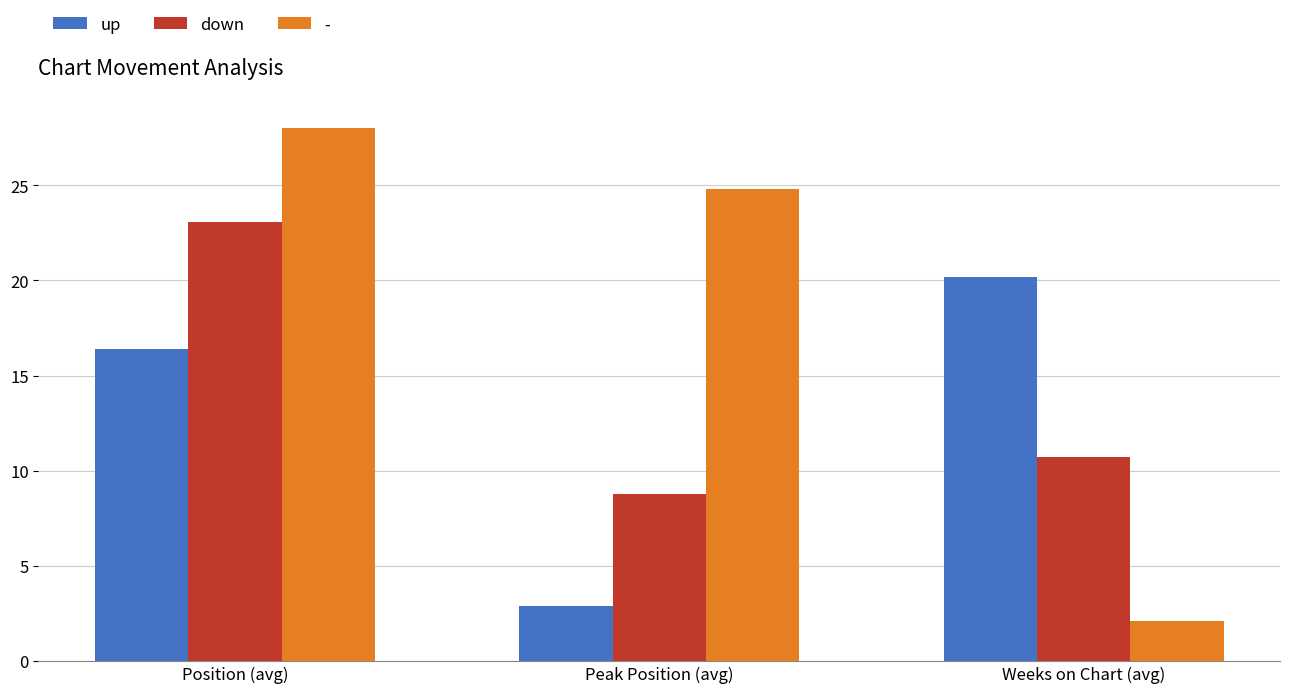

What is the label of the 2nd bar from the right?

Peak Position (avg)